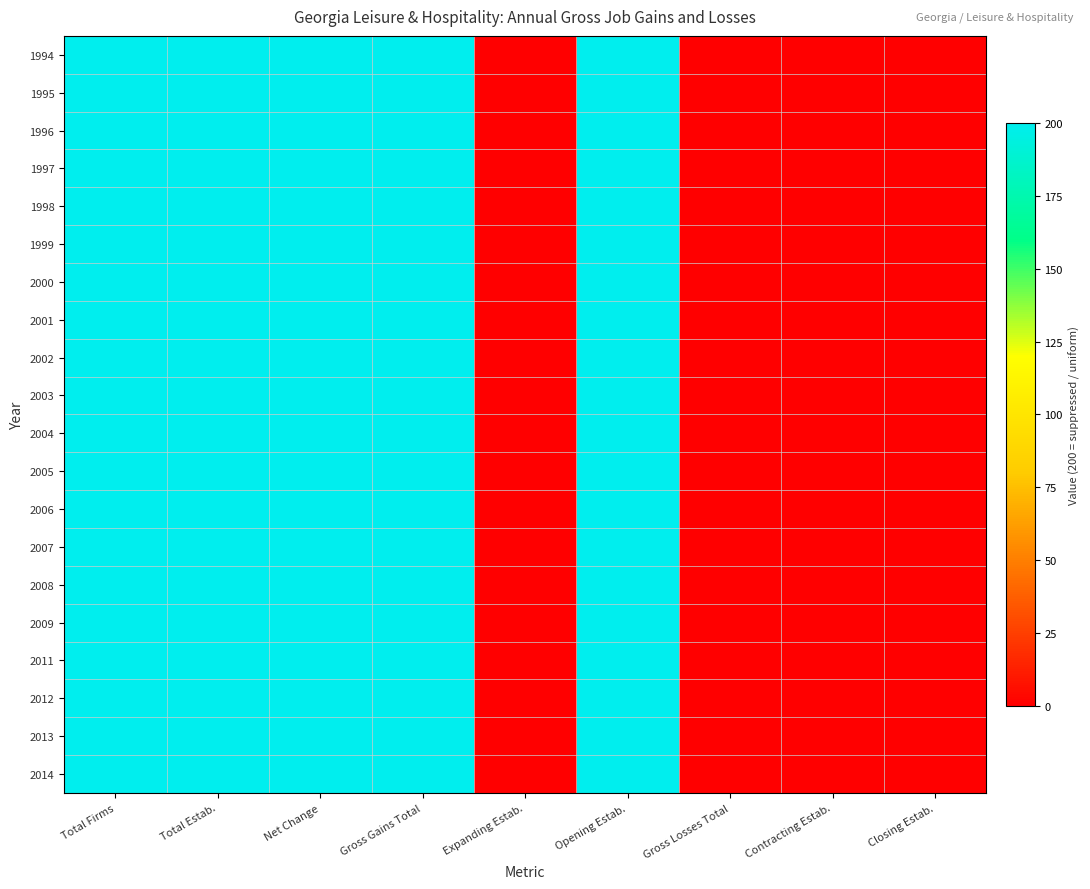

List the series in order of their peak value, highest first.

1994, 1995, 1996, 1997, 1998, 1999, 2000, 2001, 2002, 2003, 2004, 2005, 2006, 2007, 2008, 2009, 2011, 2012, 2013, 2014